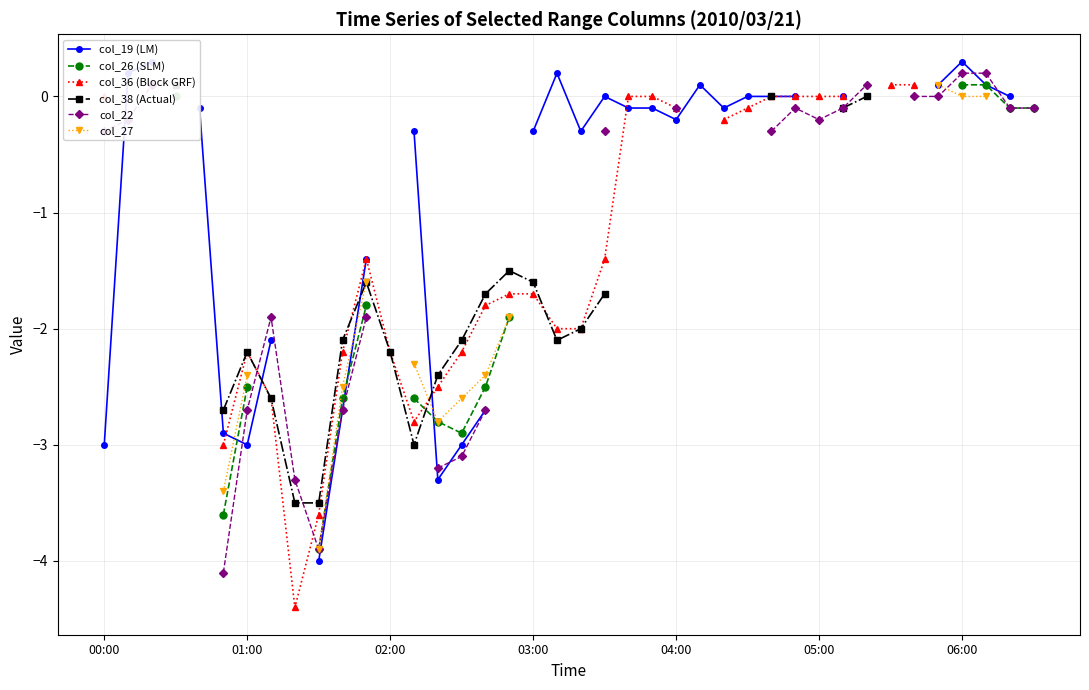

True or false: col_26 (SLM) and col_19 (LM) intersect in this chart.

True